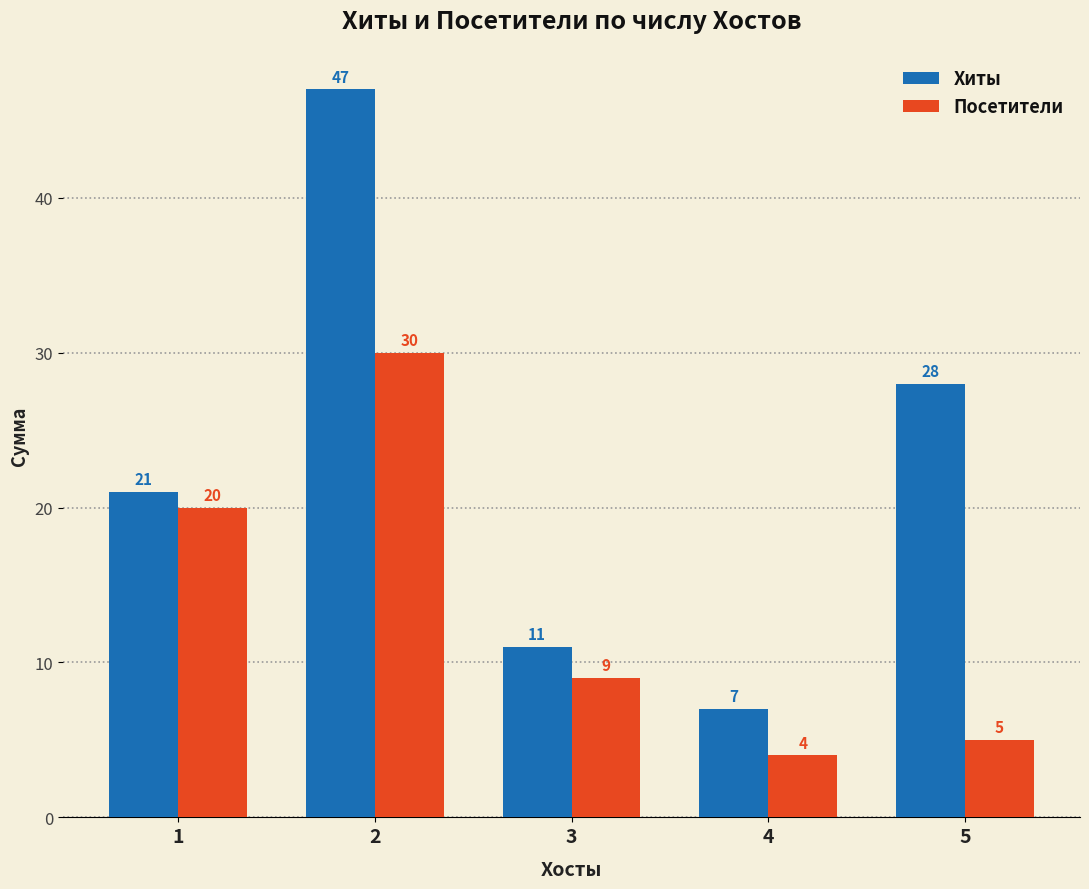

At how many categories does at least one series exceed 20?

3